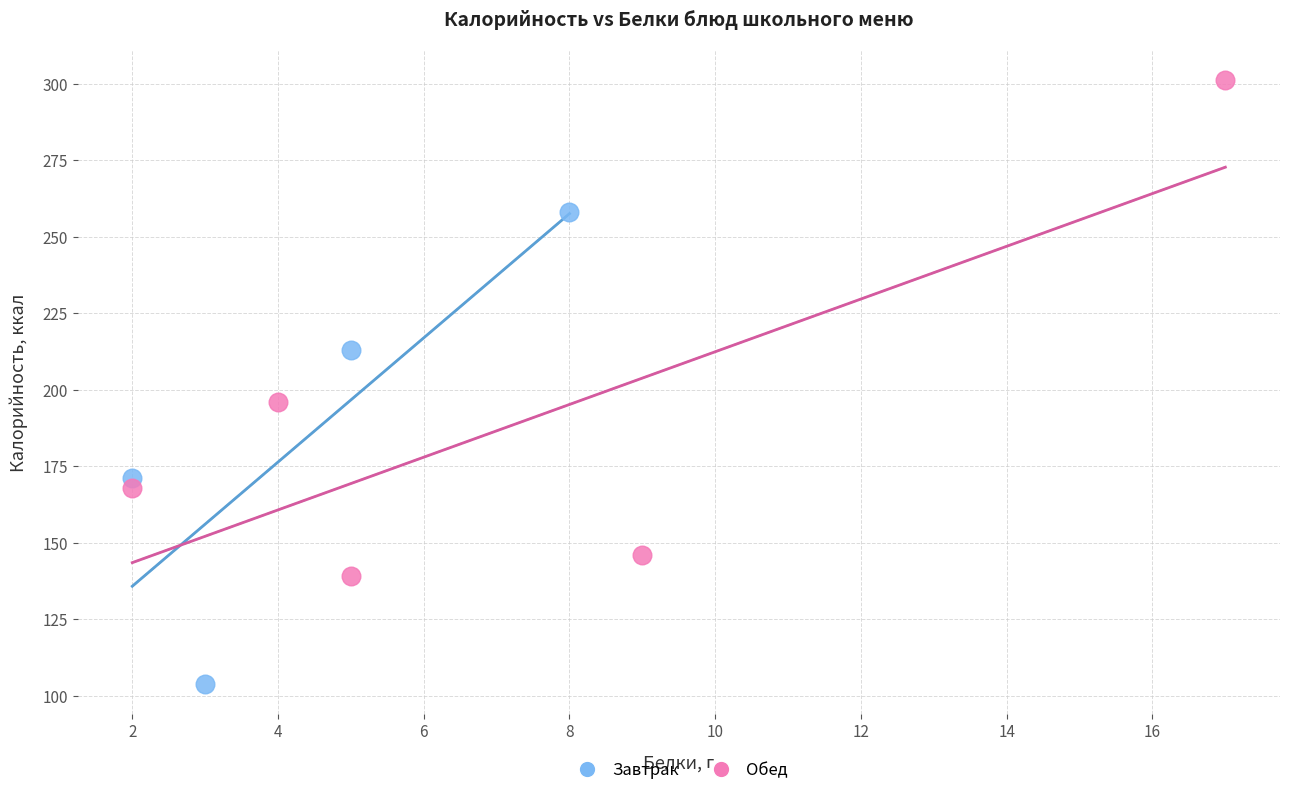

What are all the series names shown in the legend?

Завтрак, Обед